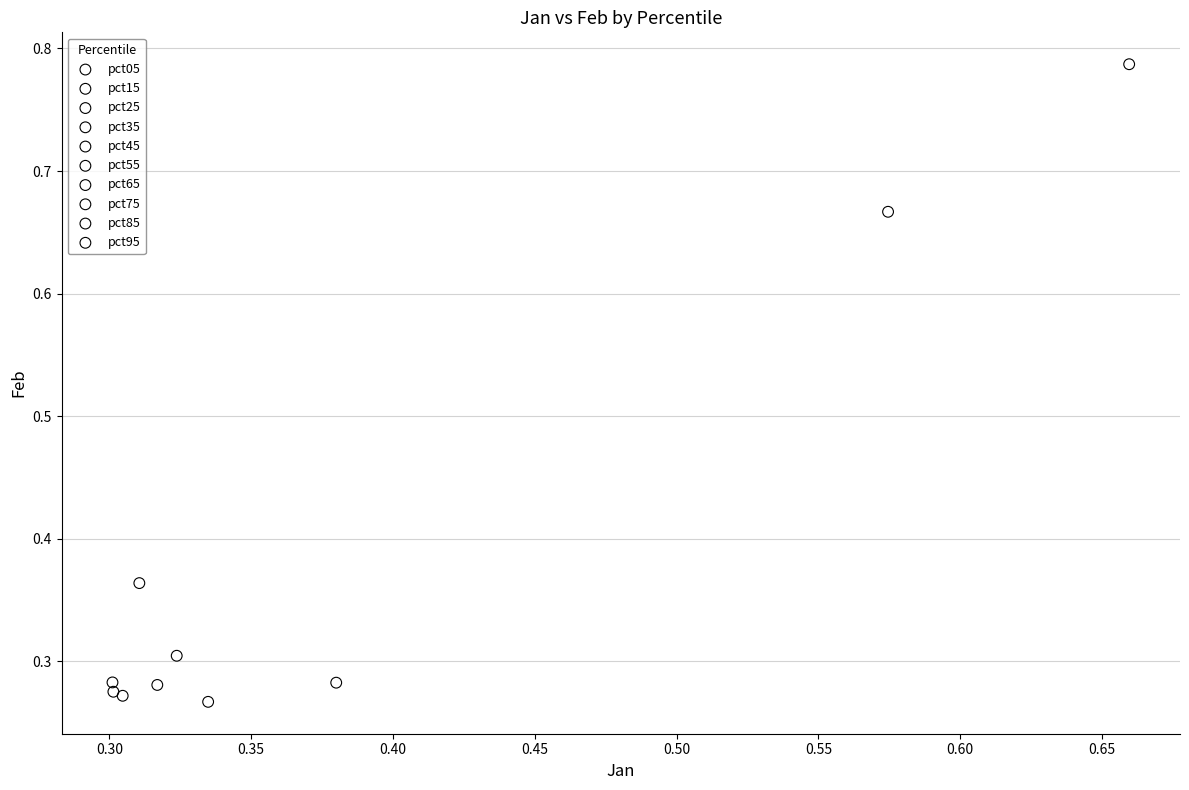

Which series contains the lowest Y value?

pct75